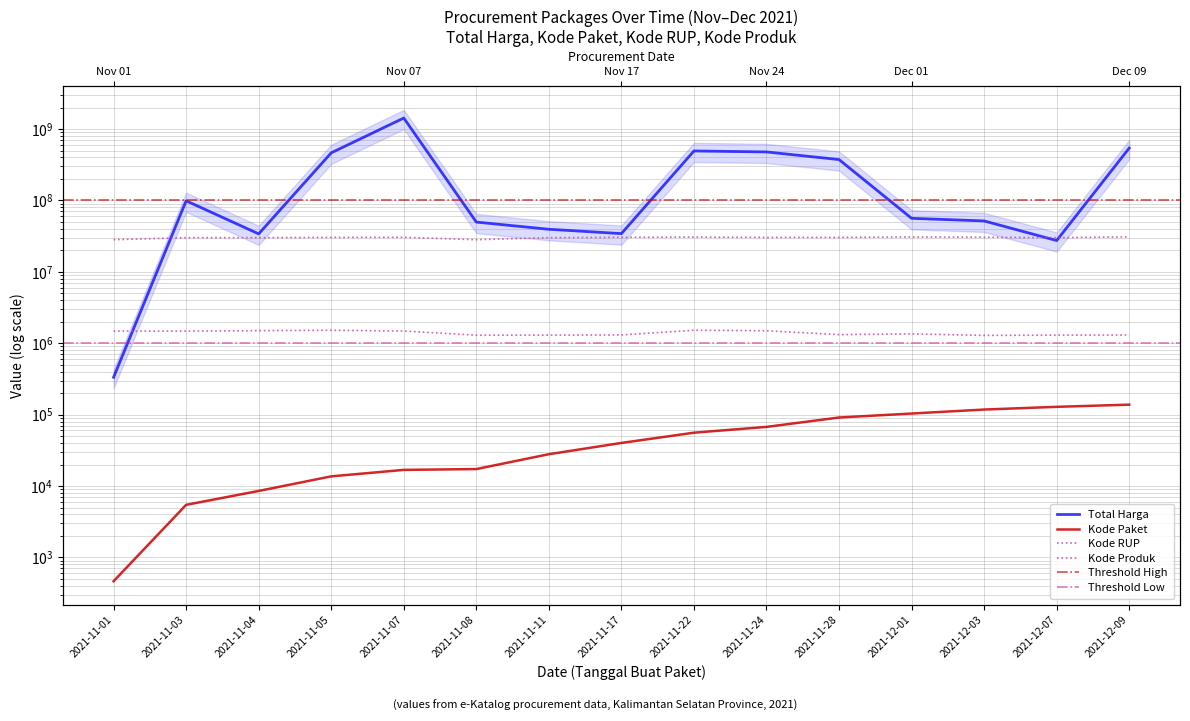

Where is Total Harga nearest to the value 713100750?

2021-12-09